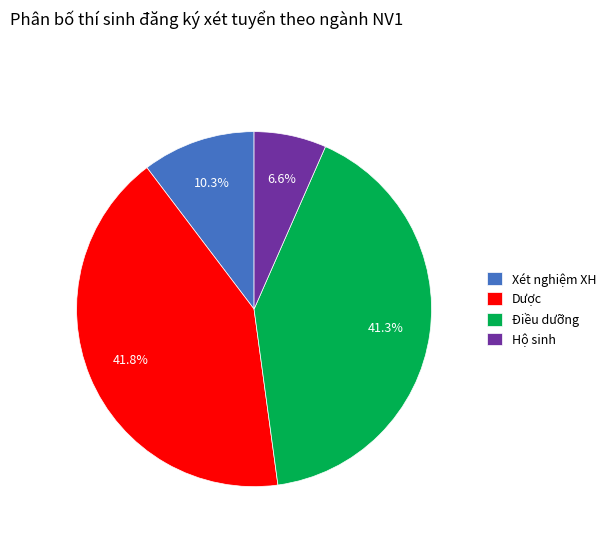

Between Hộ sinh and Điều dưỡng, which is larger?

Điều dưỡng